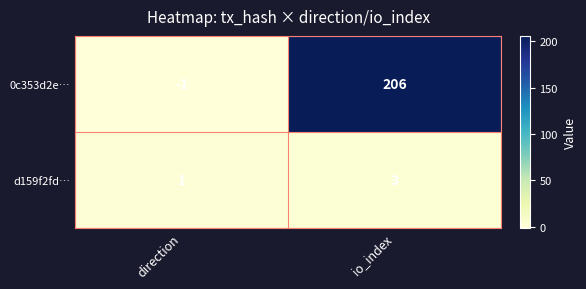

Where is 0c353d2e… nearest to the value 102?

direction